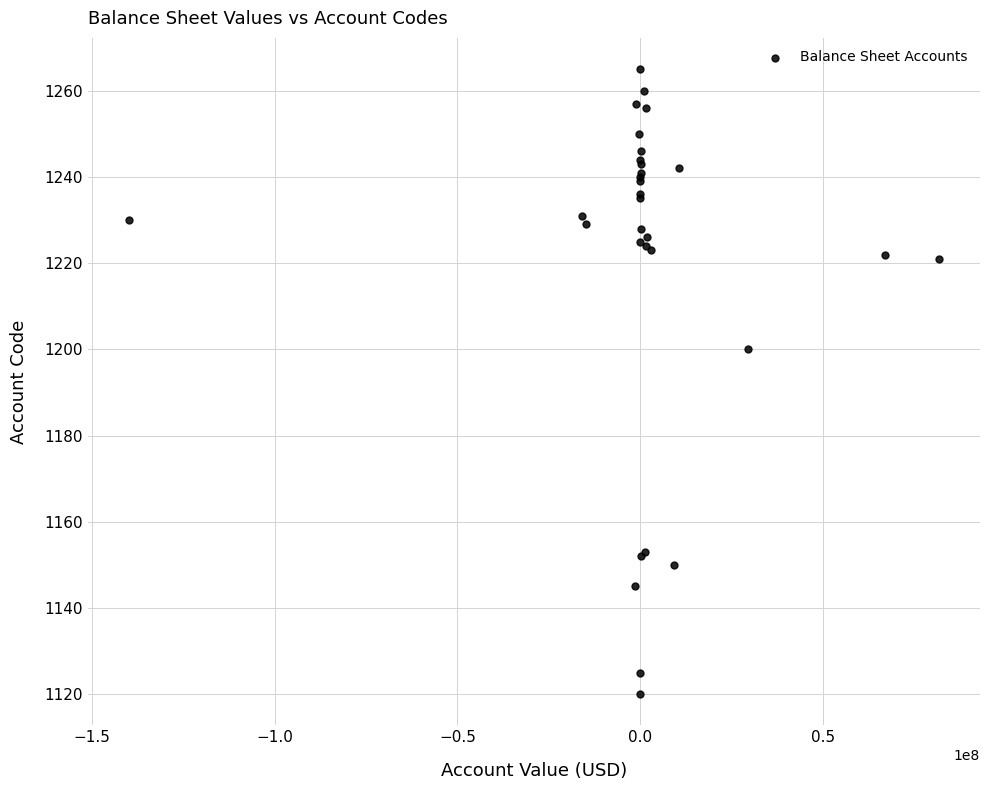

What Y value in the scatter plot is closest to 1192?

1200